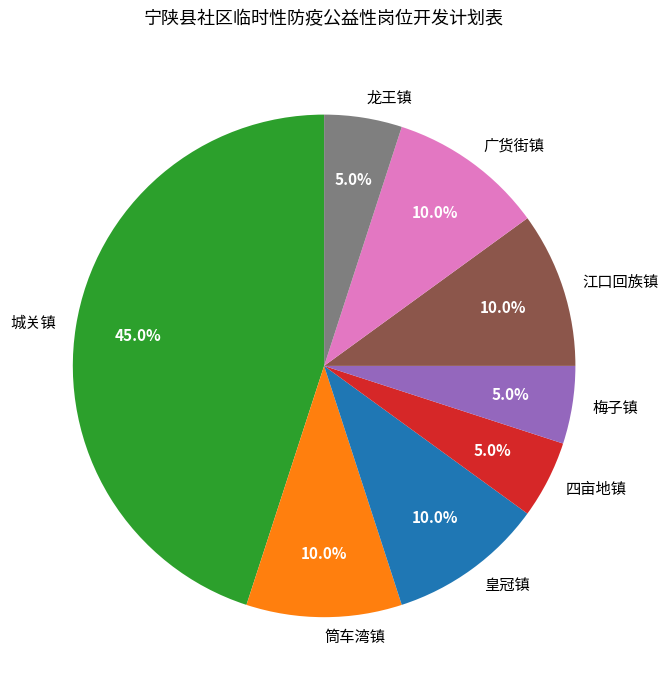

Does 江口回族镇 represent more than half of the total?

No